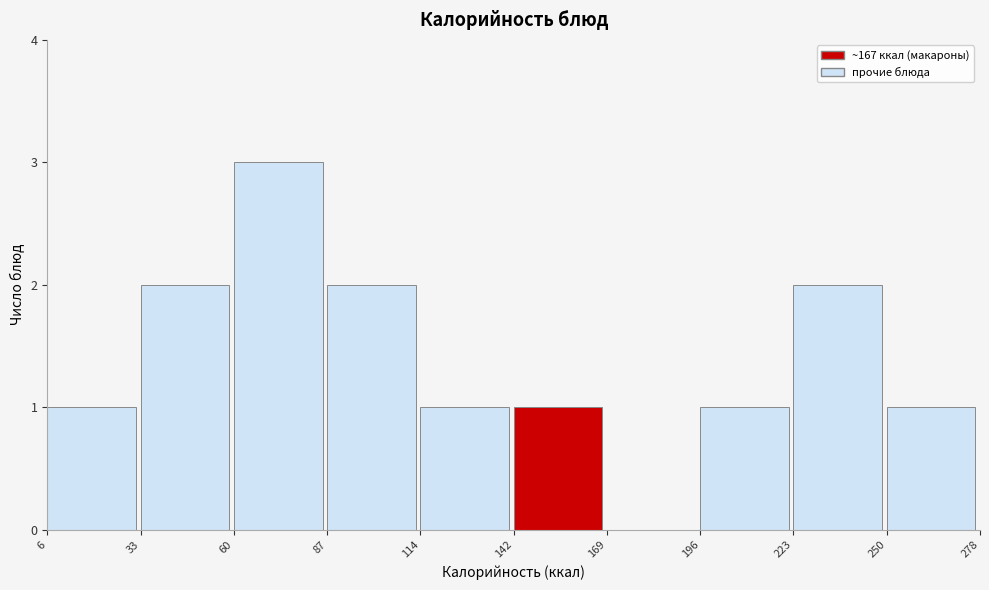

How tall is the bar that spans 87 to 114 on the x-axis? The values are not printed on the chart, so give them approximately, as read against the axis.

2